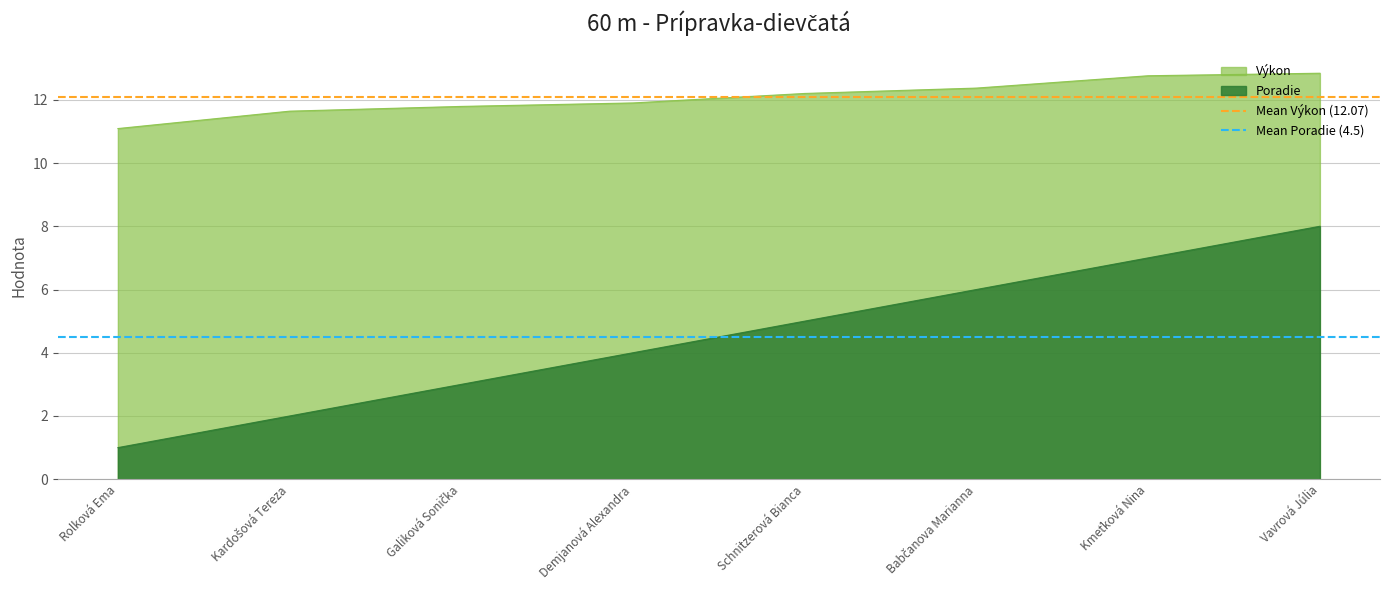

What is the average value of the Mean Výkon (12.07) series?

12.1